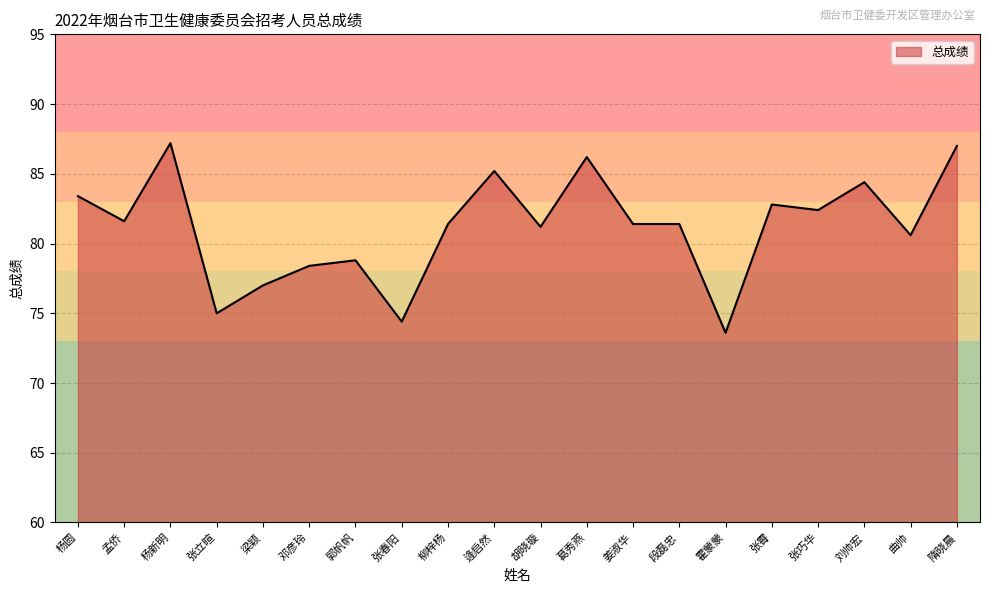

What position from the right is 张霄?

5